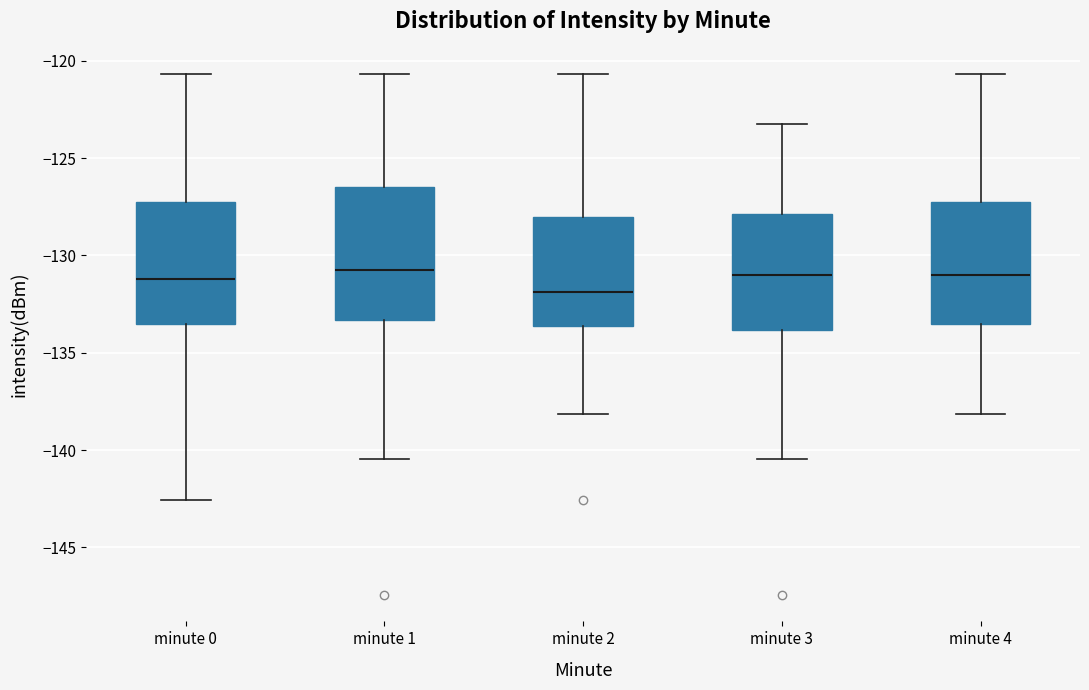

Reading left to right, transcribe this box plot: for each box, give where its median line is, the range the box spans, and where its two whiskers end, as read against the y-axis. The values are not printed on the chart, so give them approximately, as read against the axis.

minute 0: median -131.0, box -133.5 to -127.5, whiskers -142.5 to -120.5
minute 1: median -131.0, box -133.5 to -126.5, whiskers -140.5 to -120.5
minute 2: median -132.0, box -133.5 to -128.0, whiskers -138.0 to -120.5
minute 3: median -131.0, box -134.0 to -128.0, whiskers -140.5 to -123.5
minute 4: median -131.0, box -133.5 to -127.5, whiskers -138.0 to -120.5